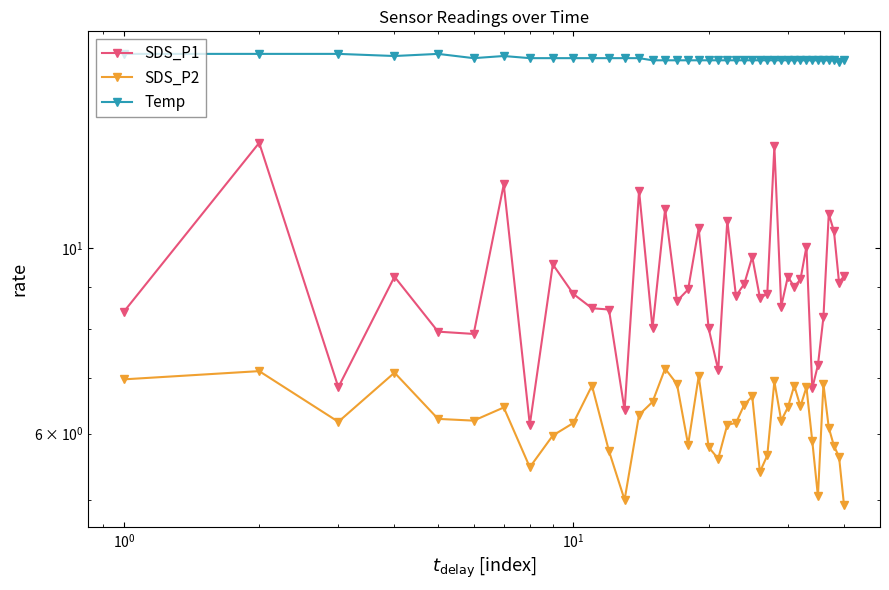

Count the number of data series in this chart.

3